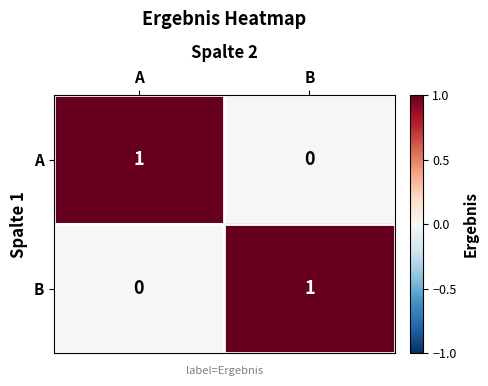

At which label is A closest to 0?

B